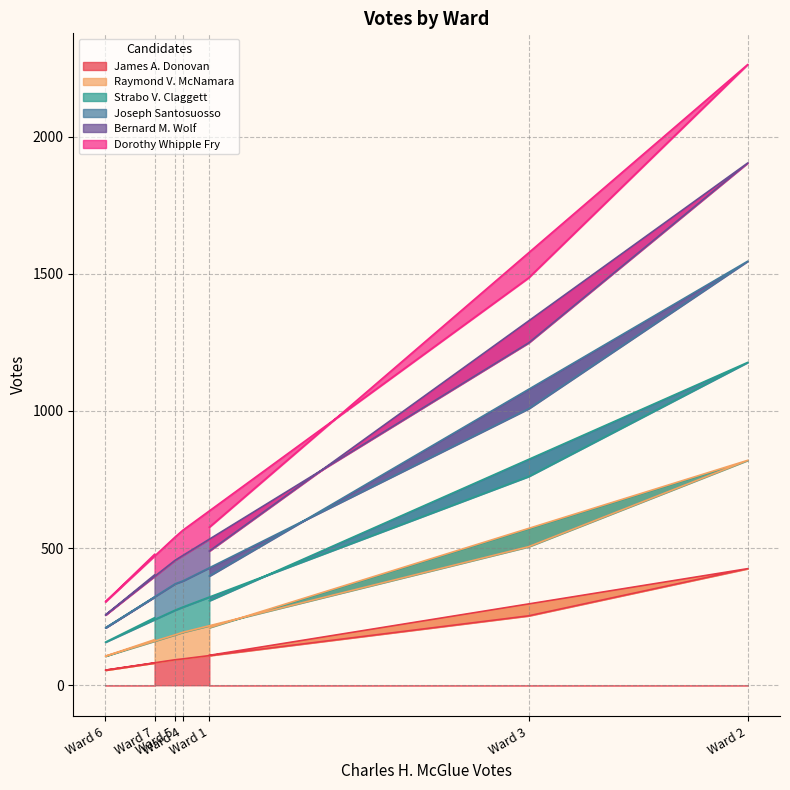

What is the lowest value of the James A. Donovan series?

55